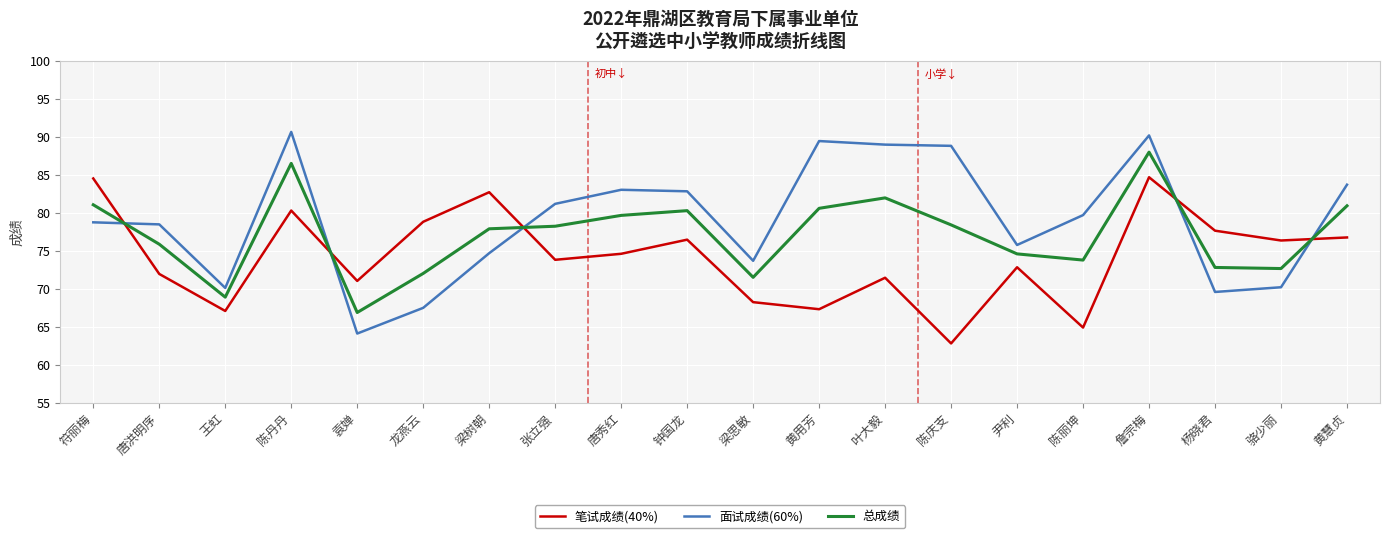

What is the average value of the 面试成绩(60%) series?

79.1